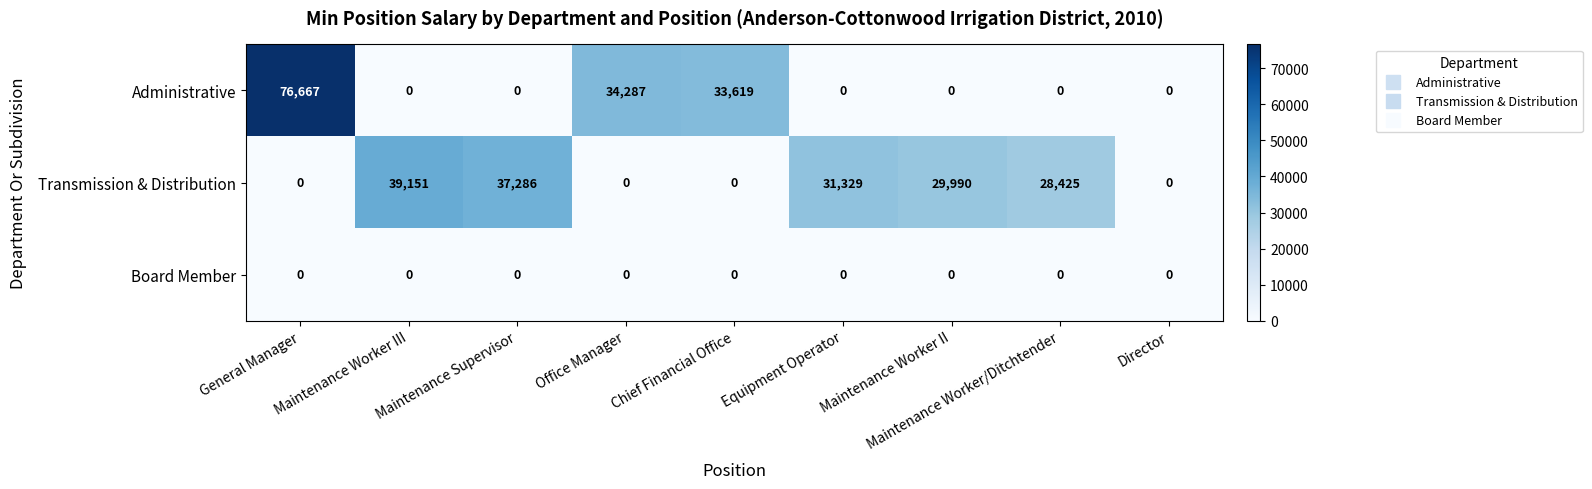

Is the value of Administrative at General Manager greater than the value of Board Member at General Manager?

Yes